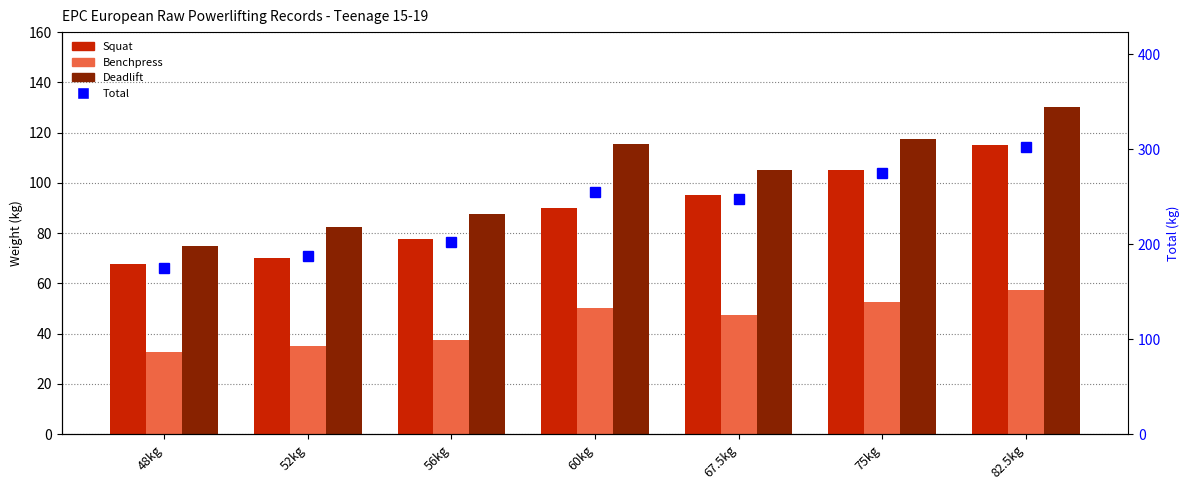

At which category is the sum across all series the highest?

82.5kg